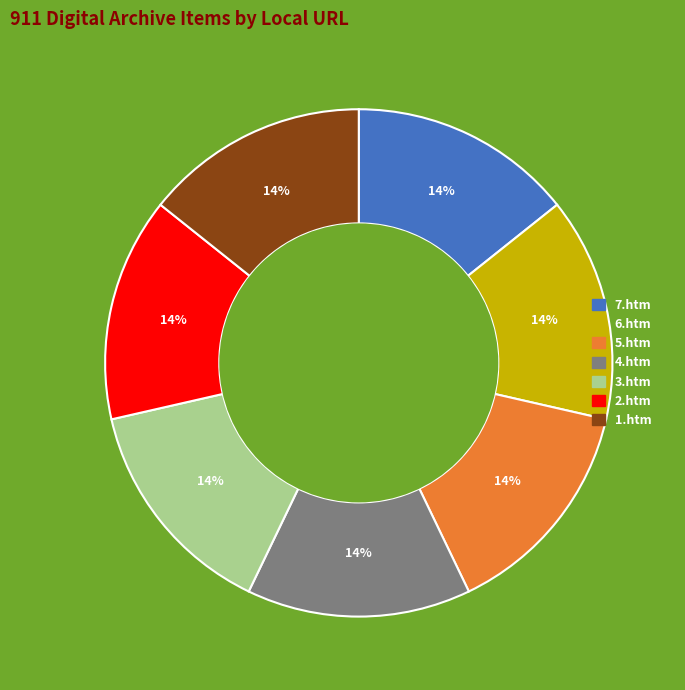

Is 6.htm the majority of the pie?

No